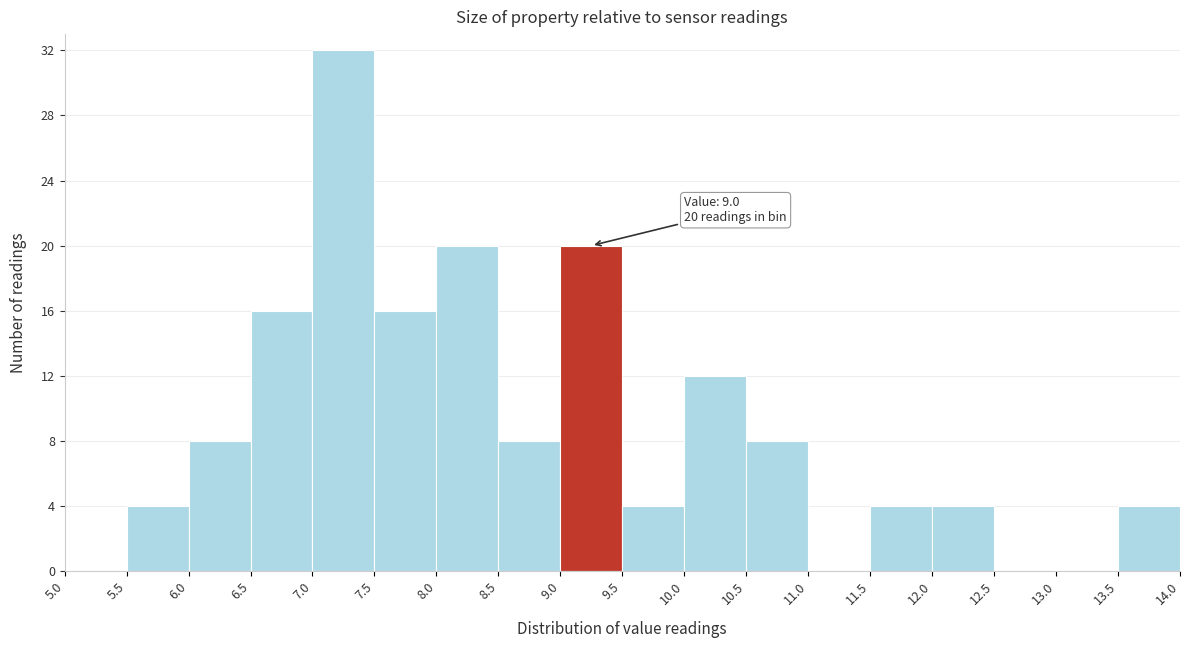

Over which range of the x-axis is the bar tallest?

7.0 to 7.5